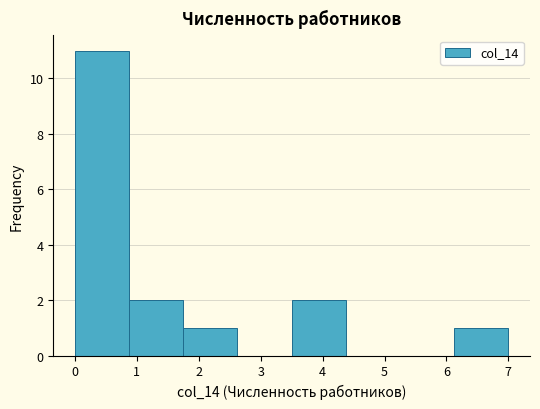

Which range on the x-axis has the tallest bar?

0.0 to 0.9